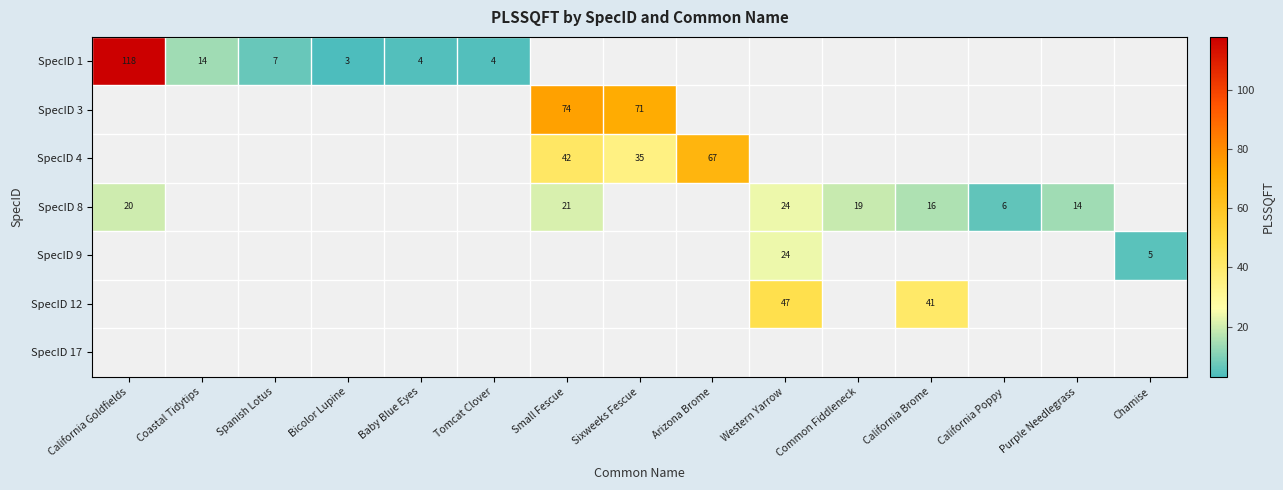

Count the number of data series in this chart.

7